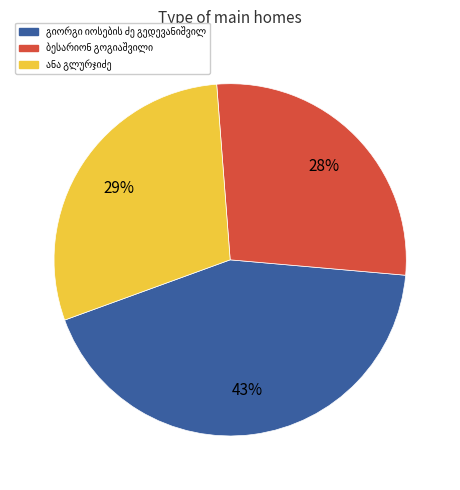

To the nearest percent, what is the average slice percentage?

33%